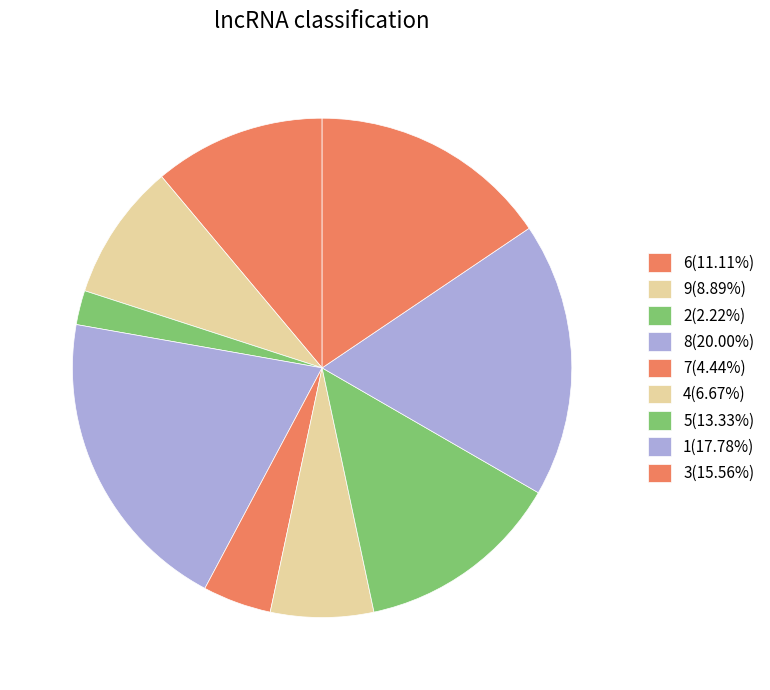

What is the smallest slice in the pie chart?

2